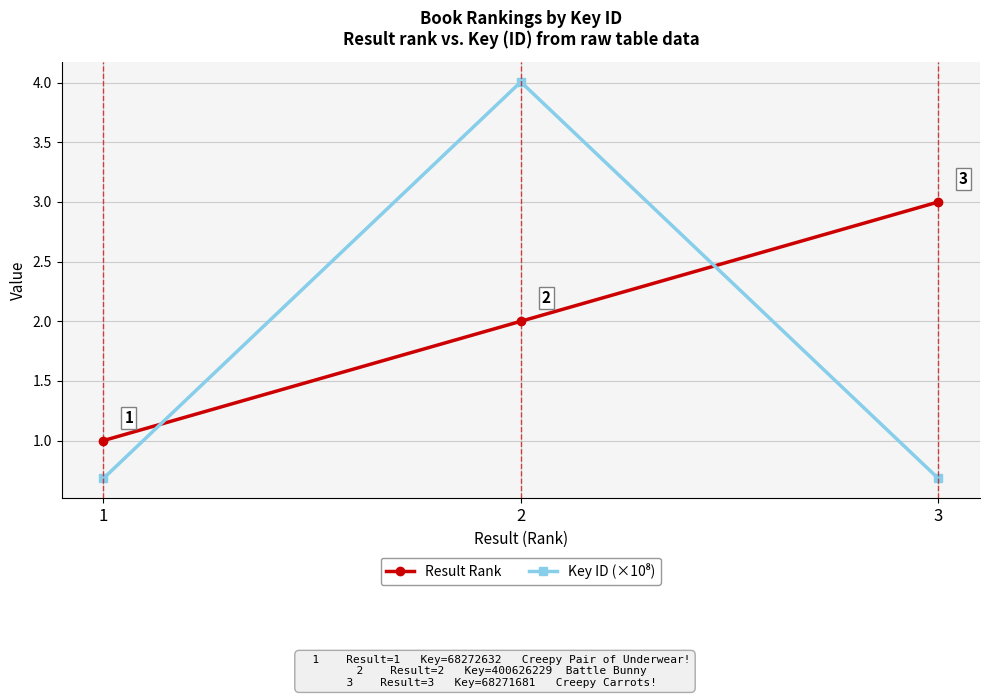

What is the value of the Result Rank point at the 3rd from the left?

3.0